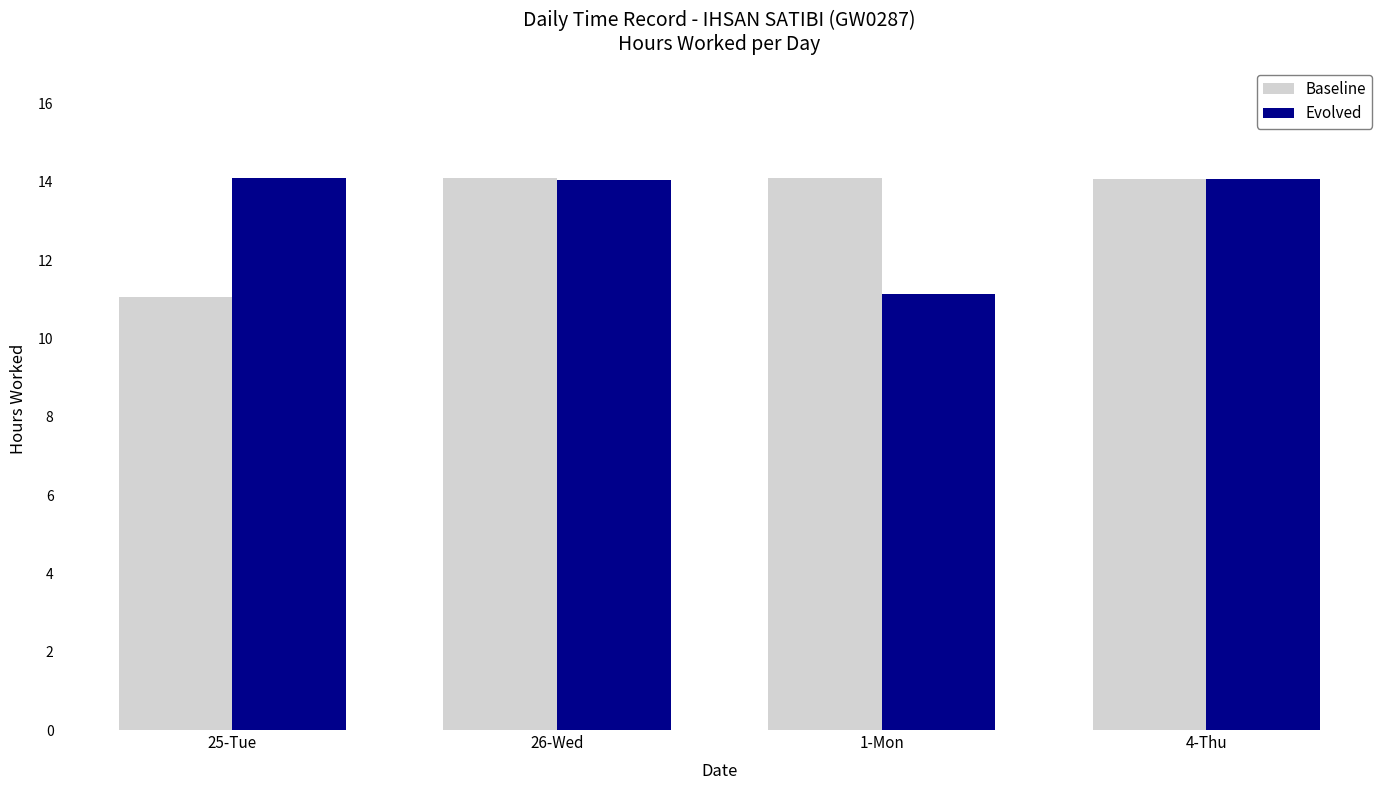

Which series changed the most between 25-Tue and 26-Wed?

Baseline